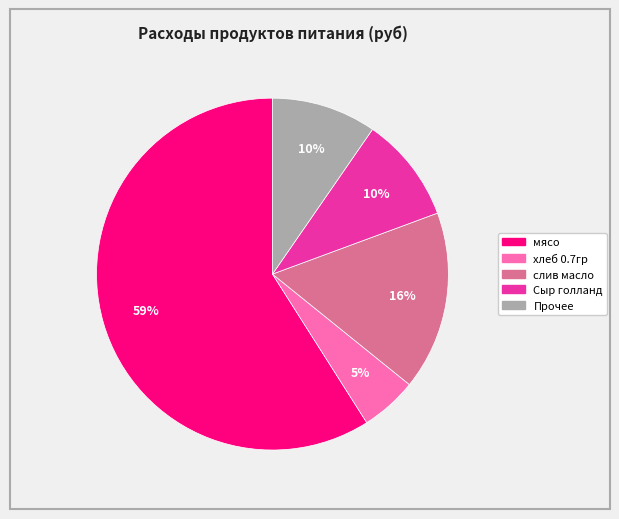

Count the number of slices in the pie.

5